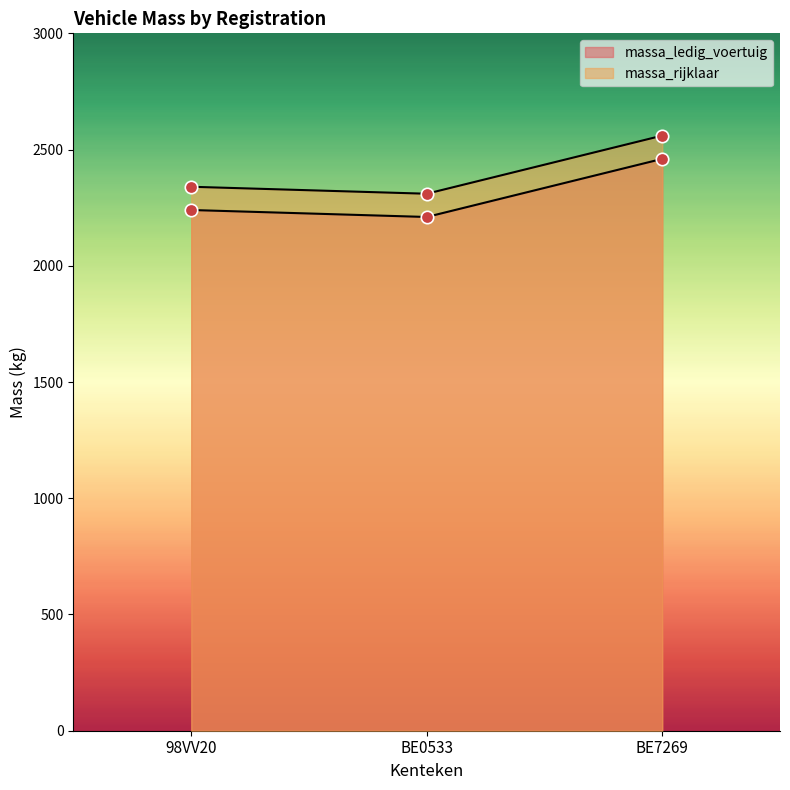

Is the value of massa_ledig_voertuig at BE0533 greater than the value of massa_rijklaar at BE7269?

No